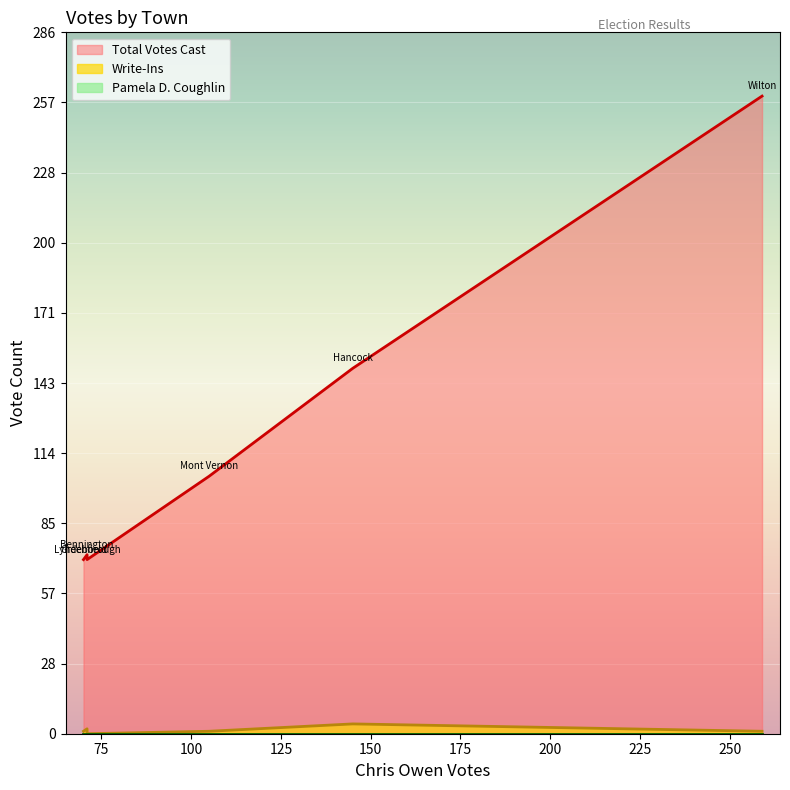

Rank the series at Lyndeborough from lowest to highest value.

Write-Ins, Pamela D. Coughlin, Total Votes Cast